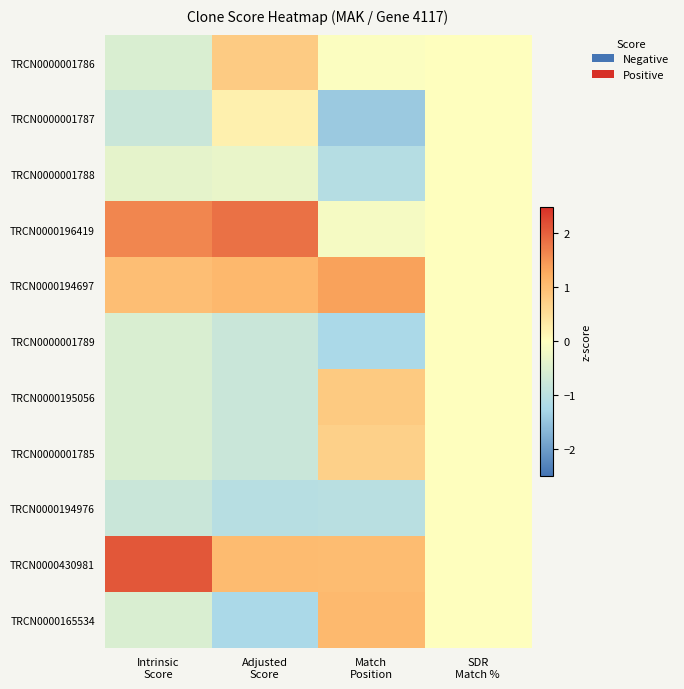

At SDR Match %, list the series in order from smallest to largest.

TRCN0000001786, TRCN0000001787, TRCN0000001788, TRCN0000196419, TRCN0000194697, TRCN0000001789, TRCN0000195056, TRCN0000001785, TRCN0000194976, TRCN0000430981, TRCN0000165534